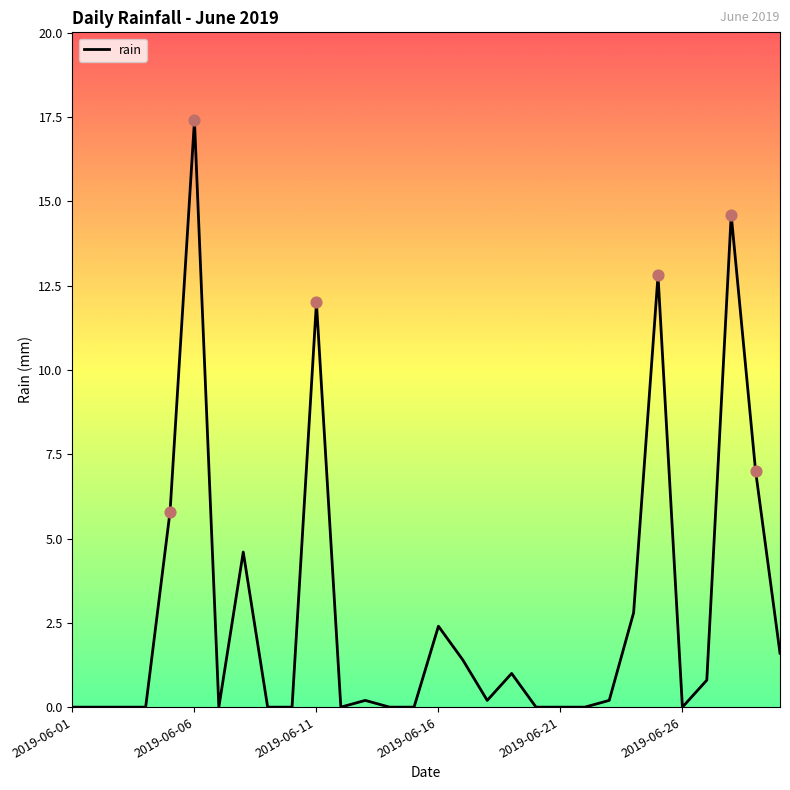

What is the difference between the maximum and minimum values?

17.4